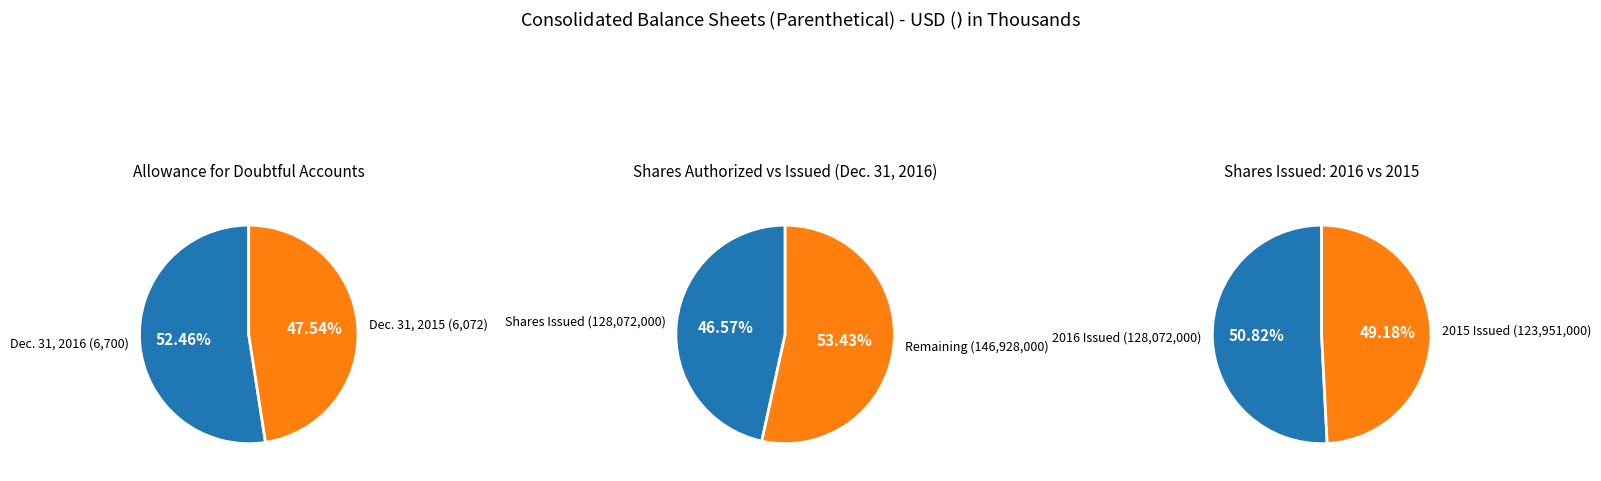

Does Allowance for doubtful accounts account for over 50% of the chart?

No